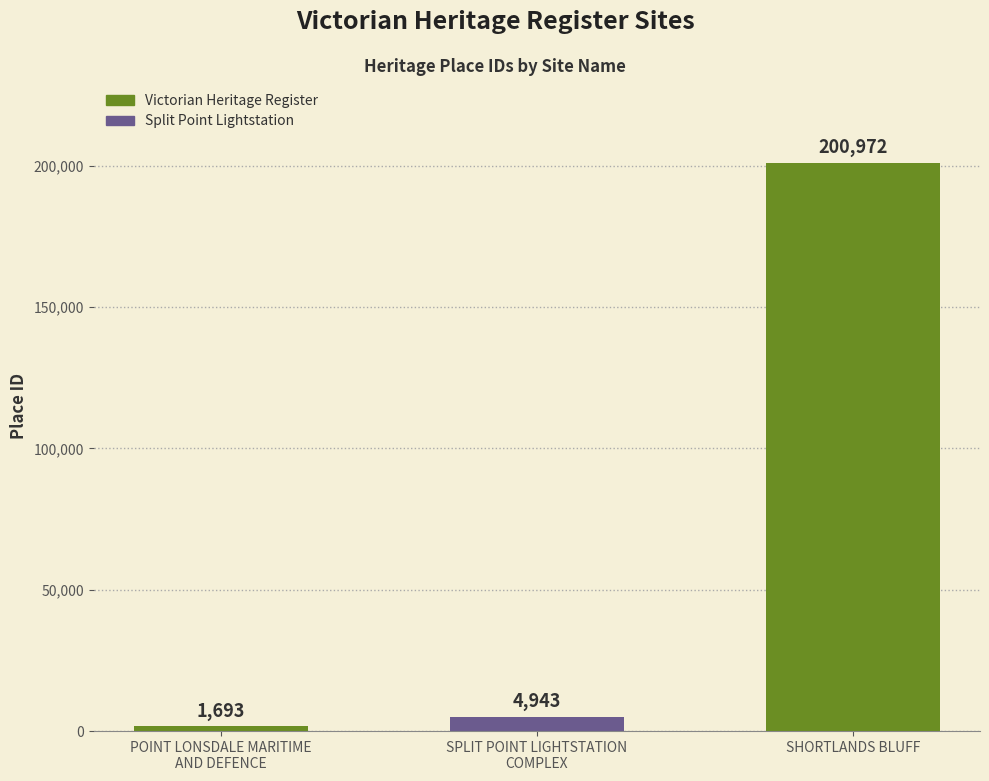

Reading right to left, transcribe all the data shown in this chart.

200972	4943	1693